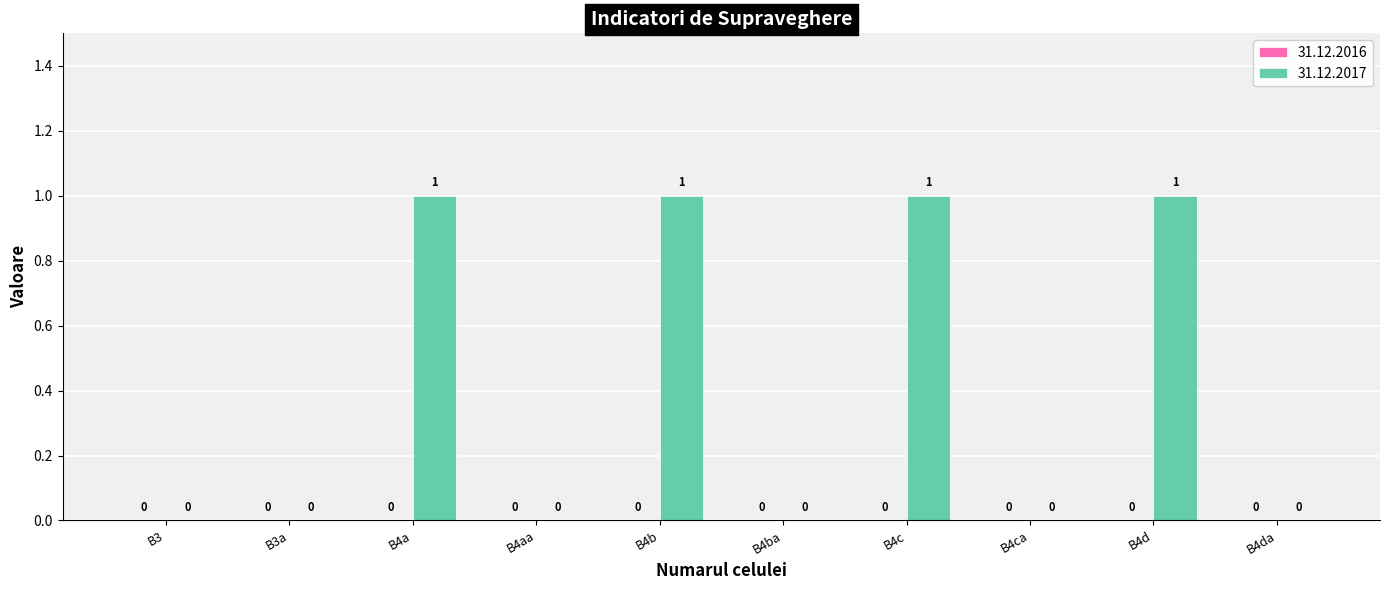

What is the difference between the values at B4ca and B4b?

1